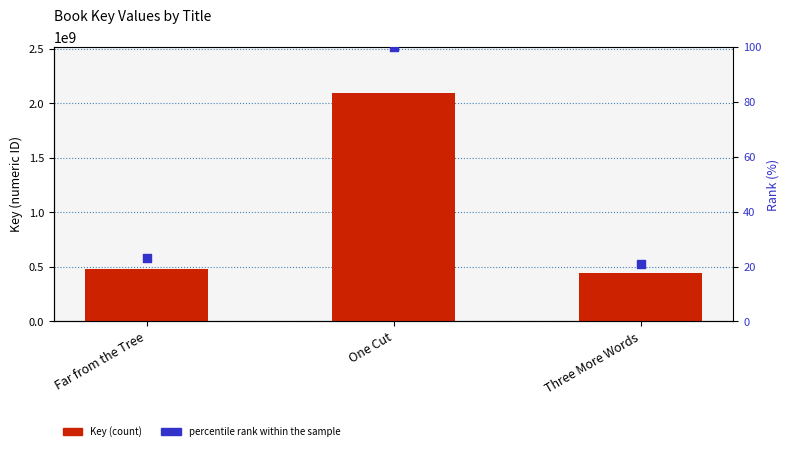

Which series contains the lowest Y value?

percentile rank within the sample